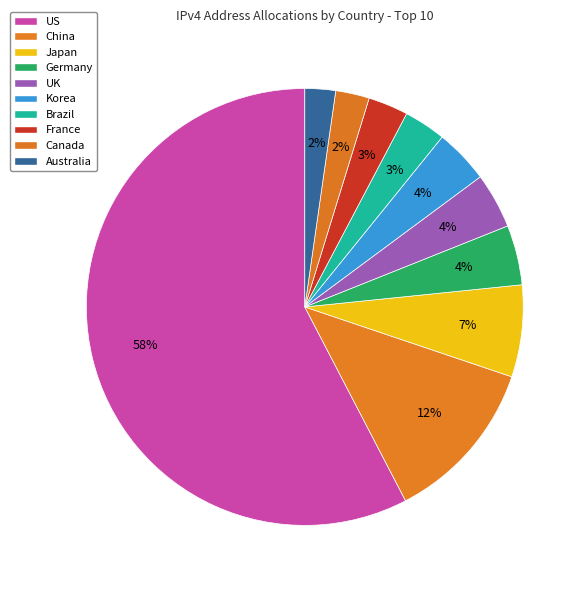

How many slices are in this pie chart?

10